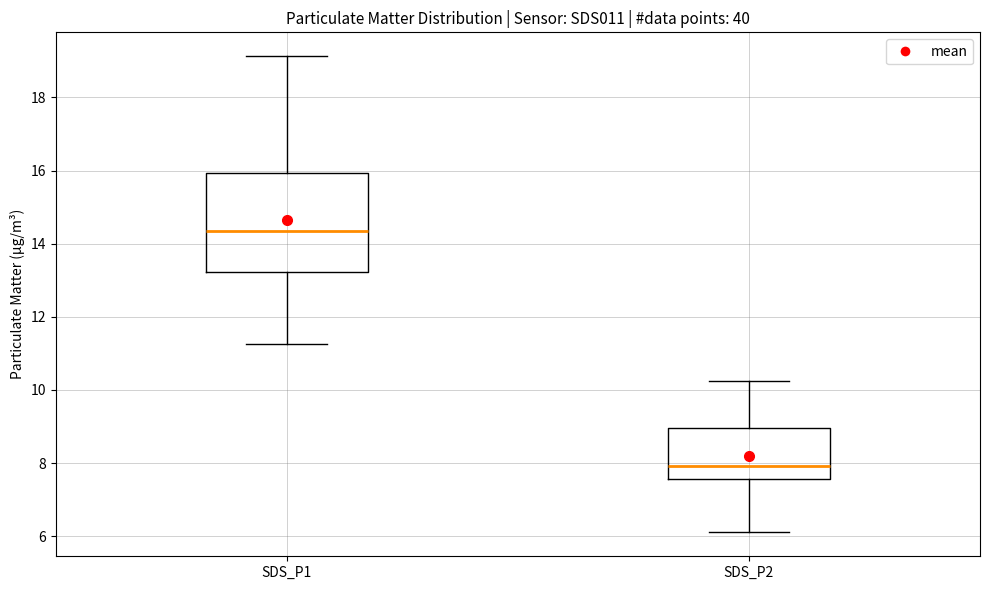

Reading left to right, transcribe this box plot: for each box, give where its median line is, the range the box spans, and where its two whiskers end, as read against the y-axis. The values are not printed on the chart, so give them approximately, as read against the axis.

SDS_P1: median 14.4, box 13.2 to 16.0, whiskers 11.2 to 19.2
SDS_P2: median 8.0, box 7.6 to 9.0, whiskers 6.2 to 10.2